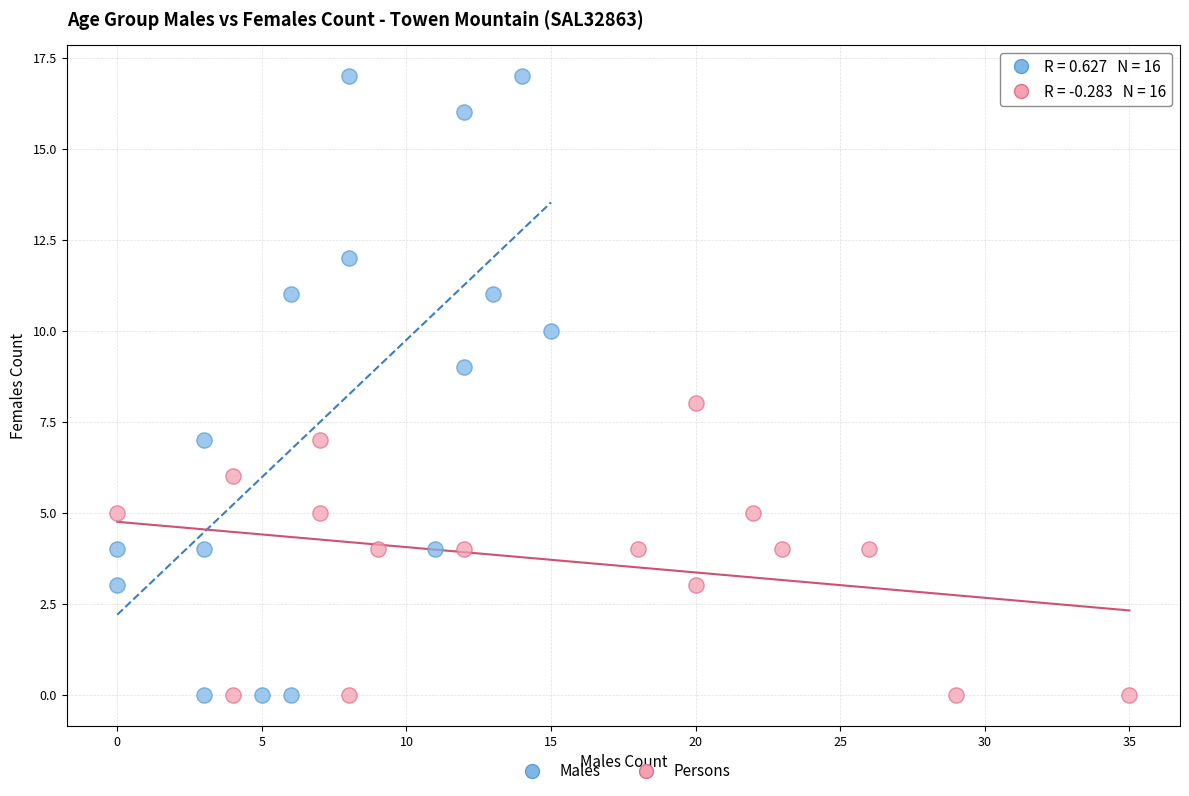

Which series reaches the maximum Y coordinate?

Males